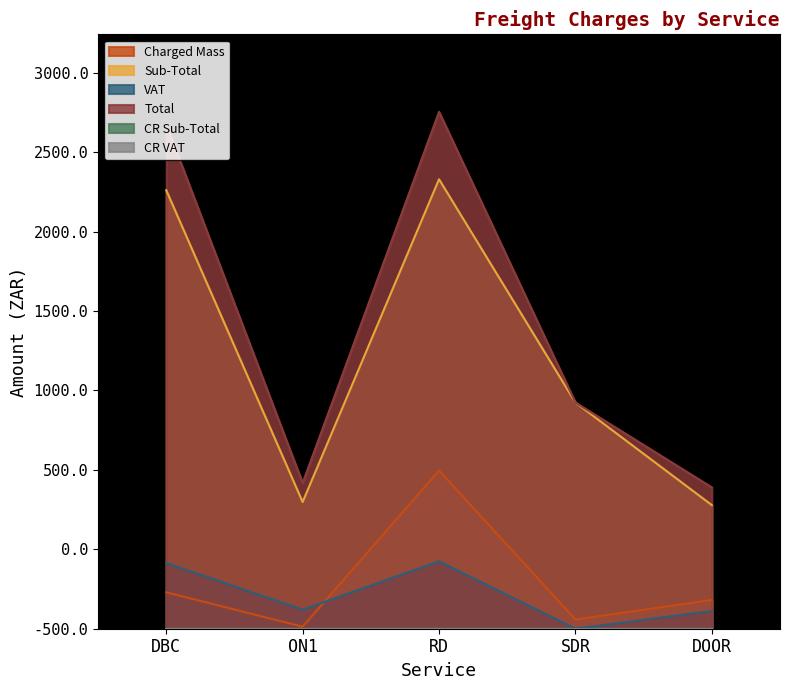

List the labels in order of VAT value, smallest first.

SDR, DOOR, ON1, DBC, RD